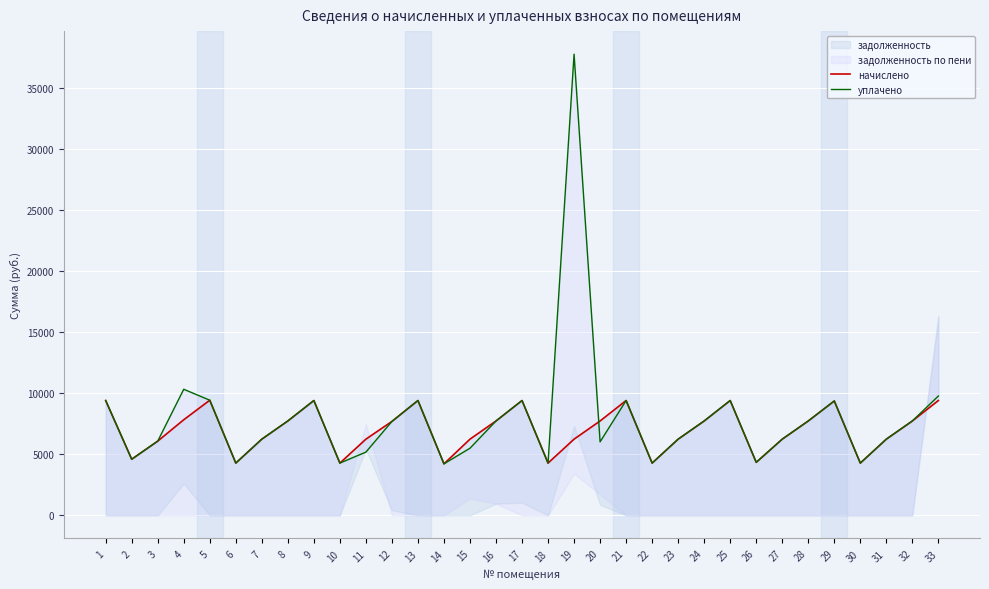

How many data points in уплачено are above 7700?

17